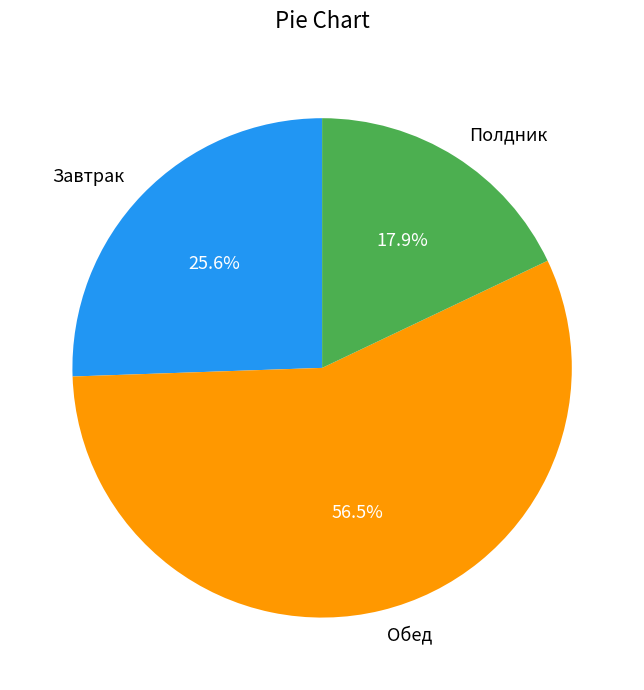

To the nearest percent, what is the difference between the largest and smallest slice percentages?

39%